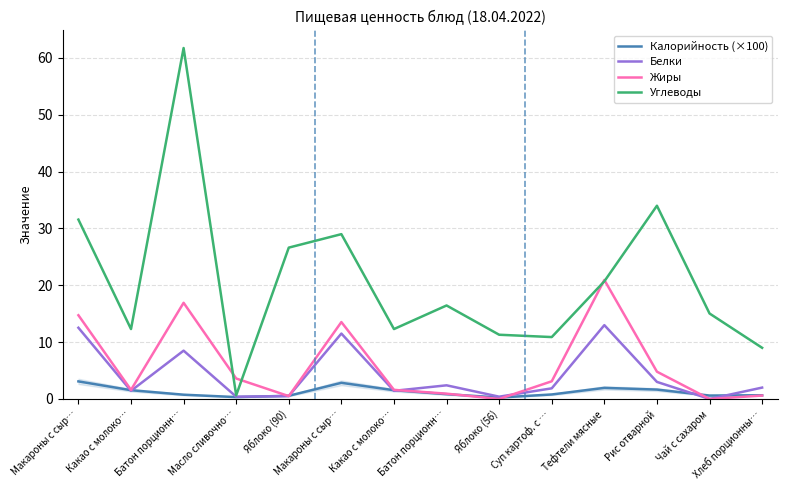

Which category has the highest value in the Калорийность (×100) series?

Макароны с сыр…